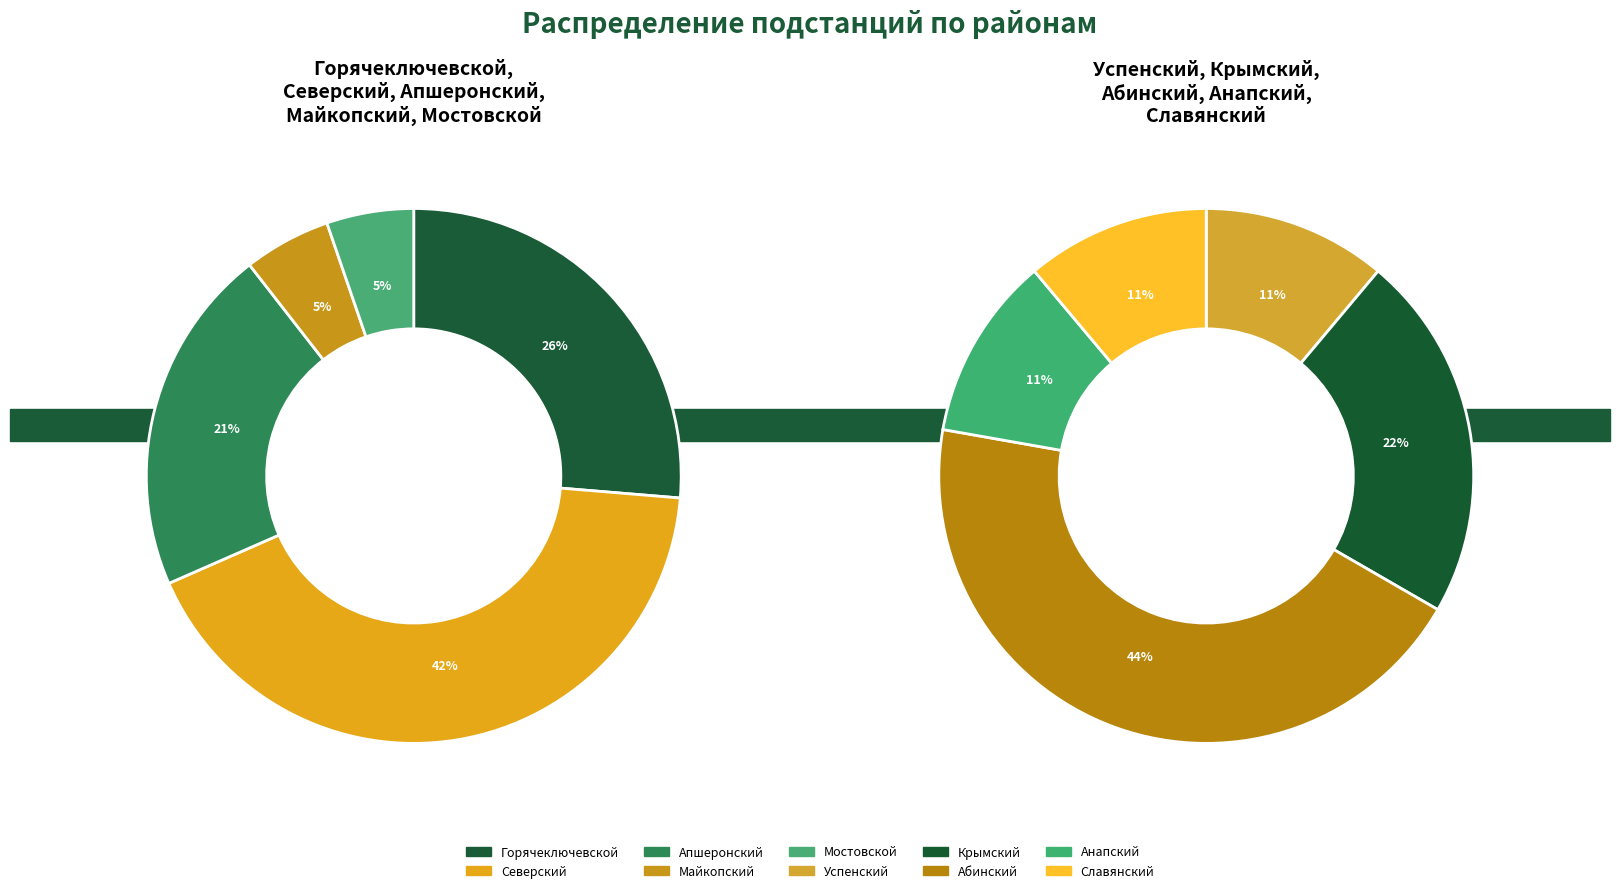

Does any single category account for the majority?

No